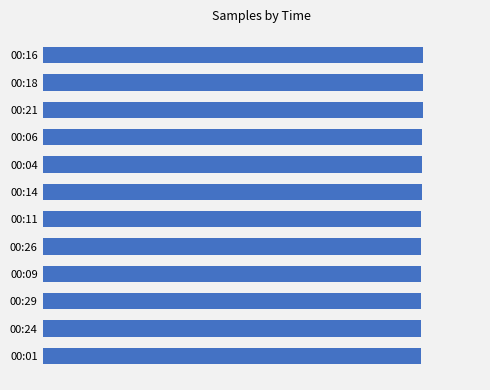

Does the chart contain any negative values?

No